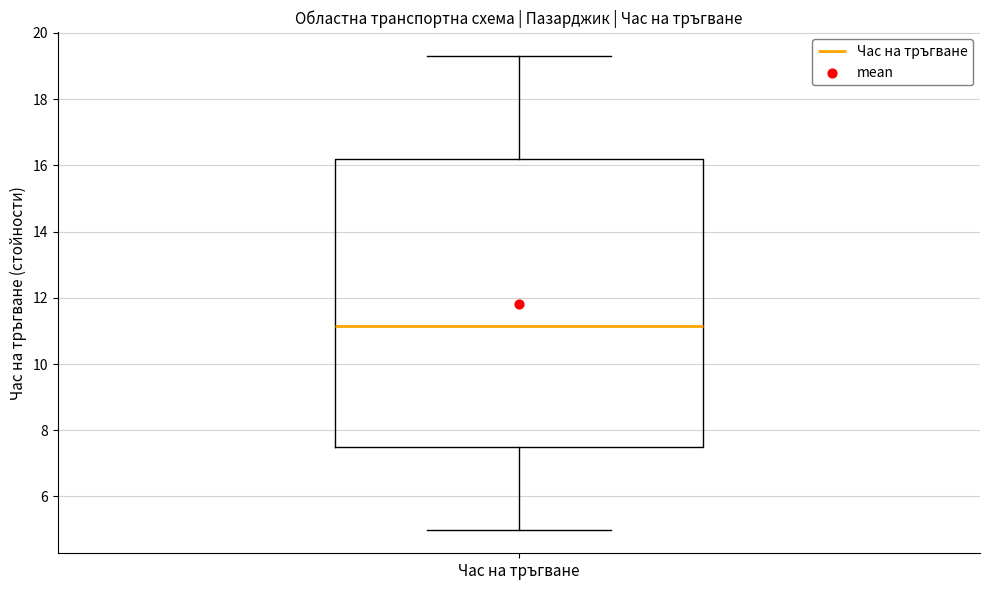

Read this box plot against the y-axis: the position of the median line, the range covered by the box, and the ends of both whiskers. The values are not printed on the chart, so give them approximately, as read against the axis.

median 11.2, box 7.6 to 16.2, whiskers 5.0 to 19.4